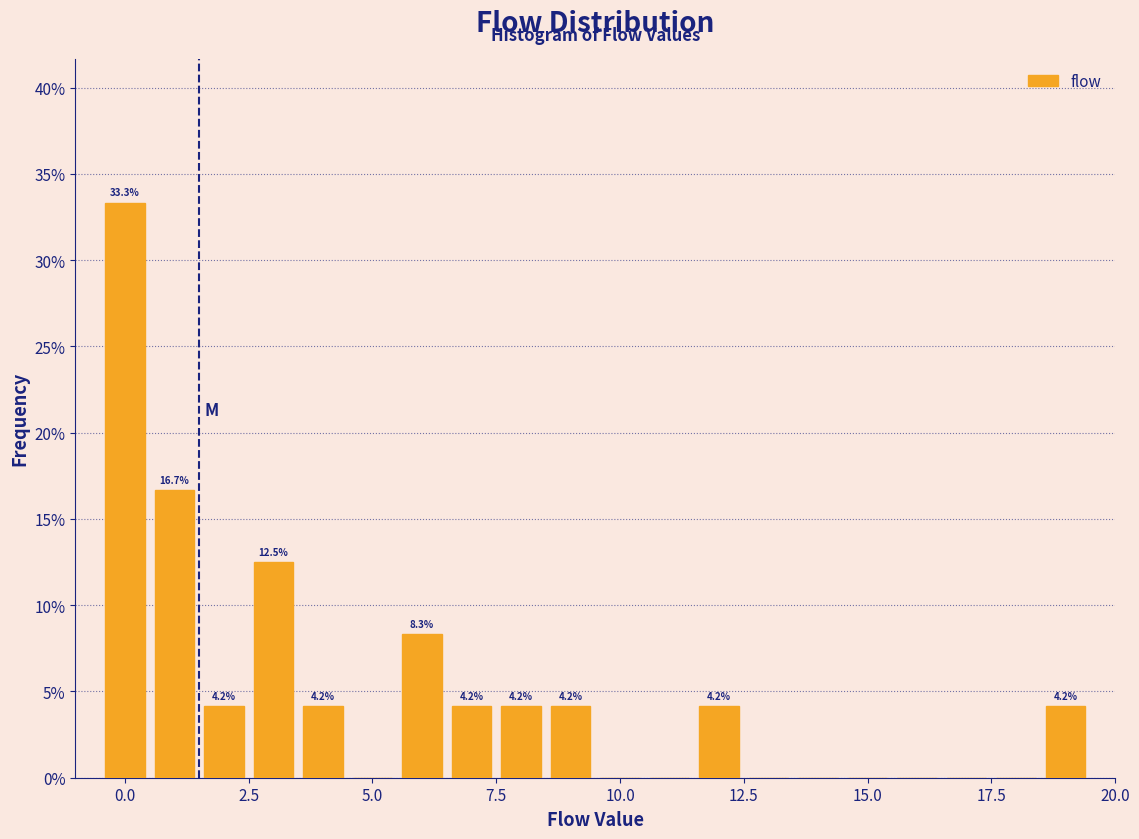

Around what value on the x-axis is the tallest bar? Give the approximate position of its centre, as read against the axis.

0.0